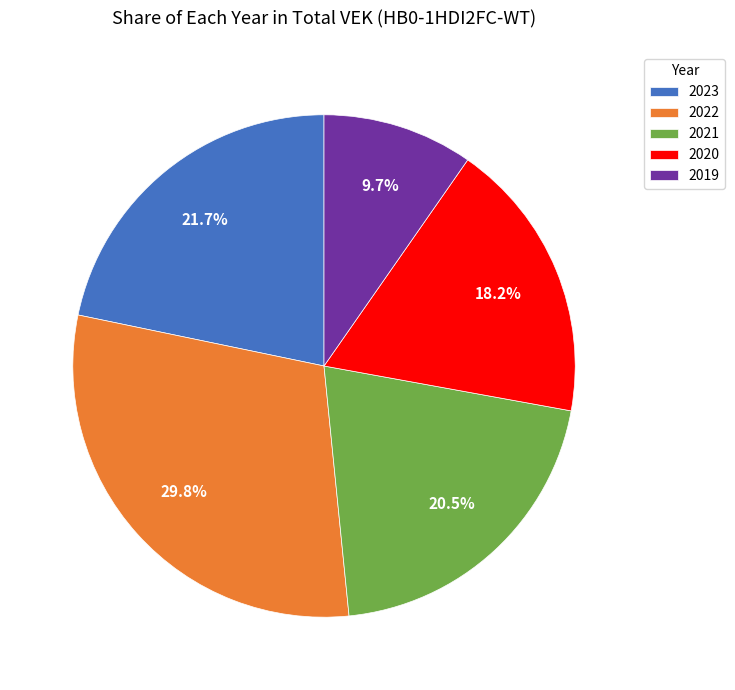

Count the number of slices in the pie.

5